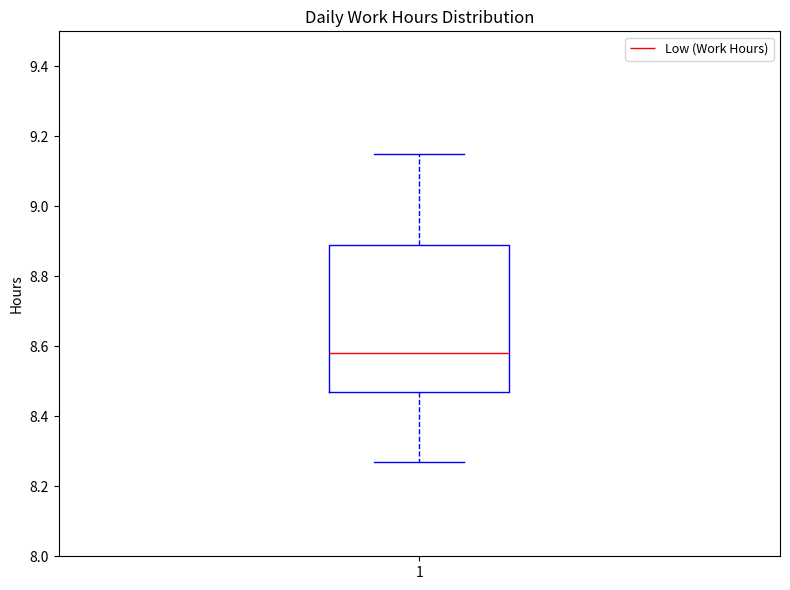

Transcribe this box plot: give where the median line is, the range the box spans, and where the two whiskers end, as read against the y-axis. The values are not printed on the chart, so give them approximately, as read against the axis.

median 8.58, box 8.48 to 8.90, whiskers 8.28 to 9.16